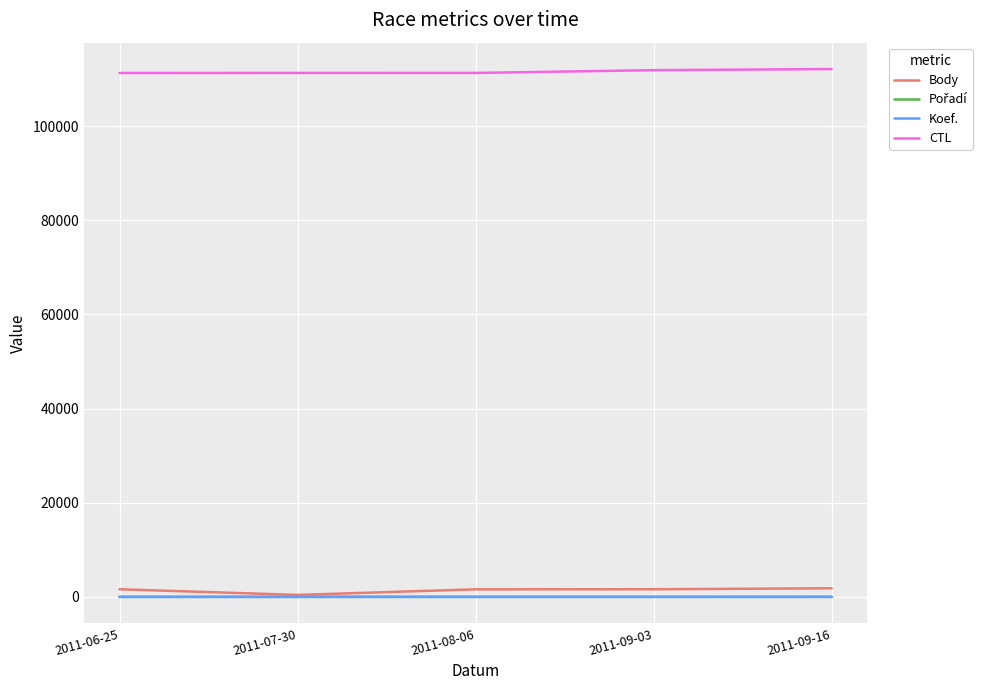

What is the difference between the maximum and second lowest values in the Koef. series?

3